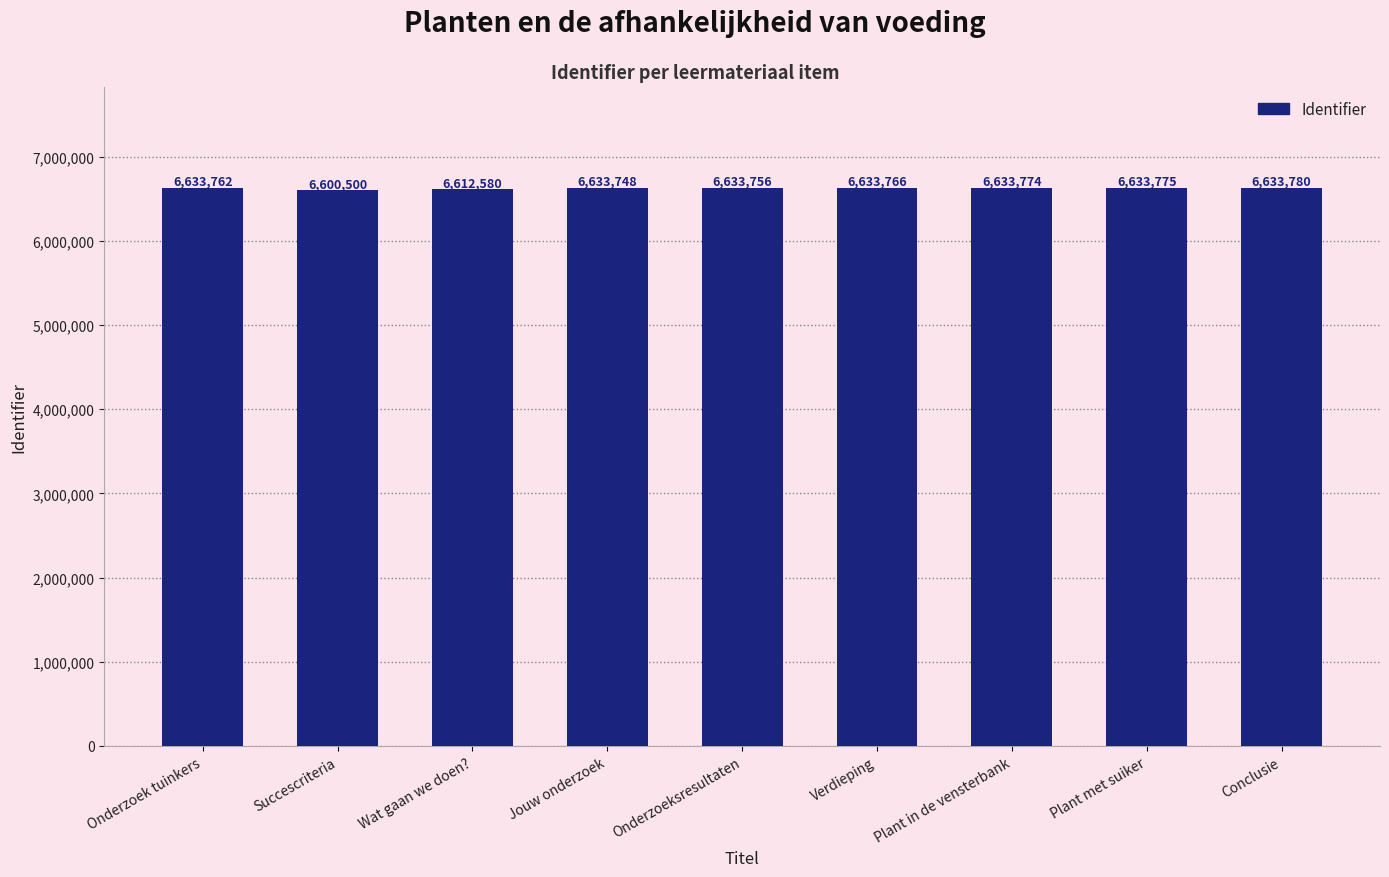

True or false: the data shows 11127818 at Onderzoeksresultaten.

False